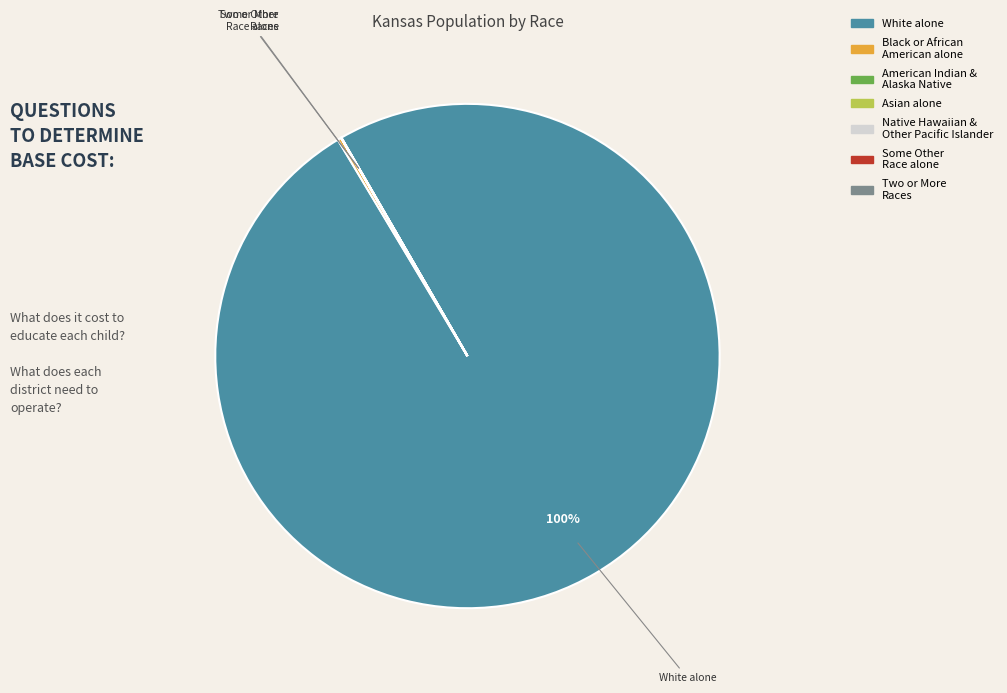

To the nearest percent, what is the average slice percentage?

14%